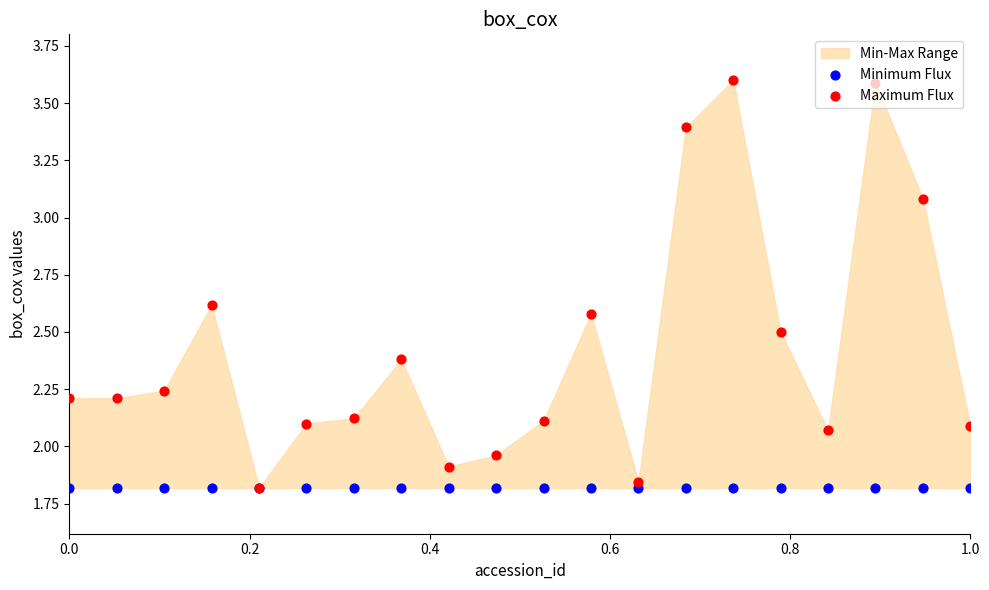

Which series has the largest Y range (max minus min)?

Maximum Flux